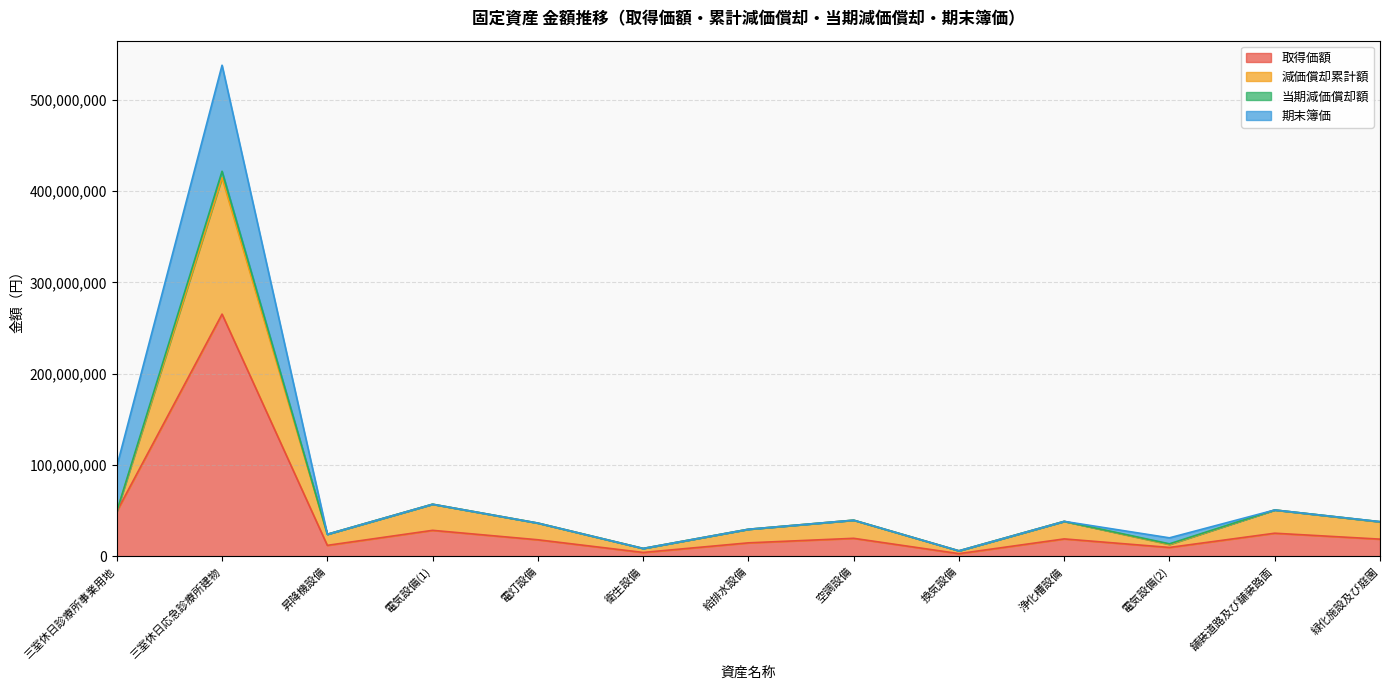

What is the minimum value for 取得価額?

3091489